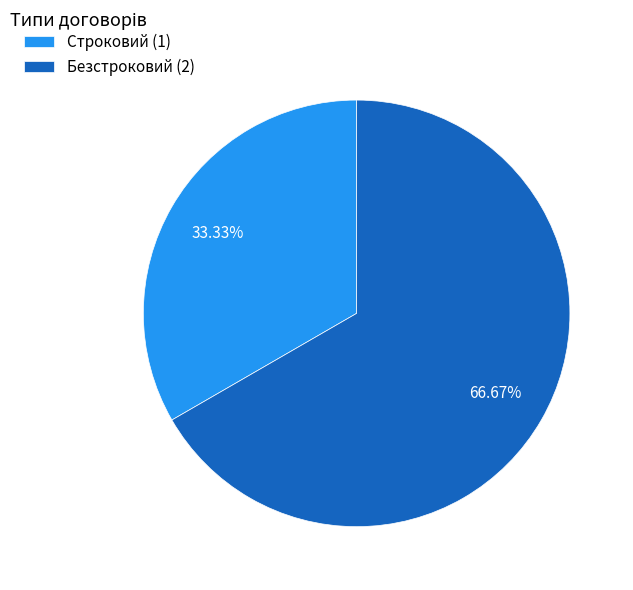

Between Безстроковий and Строковий, which is larger?

Безстроковий